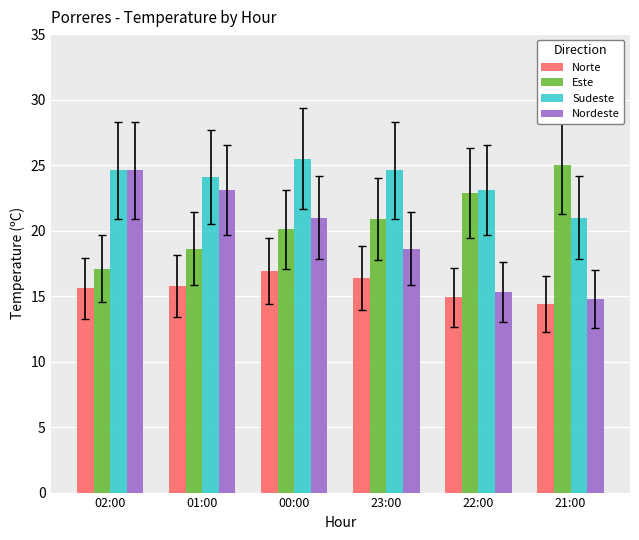

What is the average value of the Sudeste series?

23.8